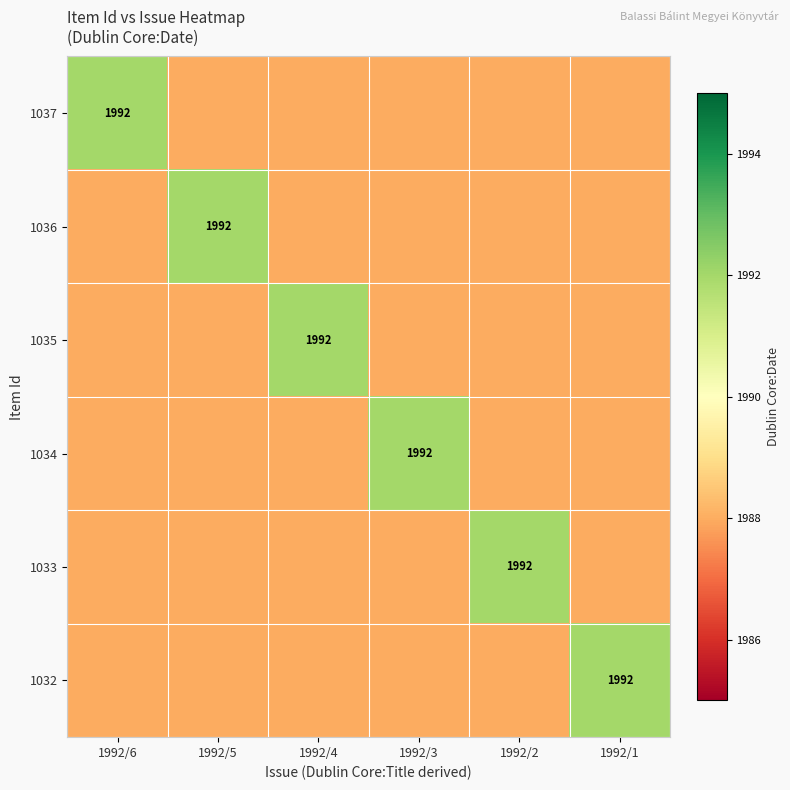

True or false: 1032 has a value of 971 at 1992/1.

False